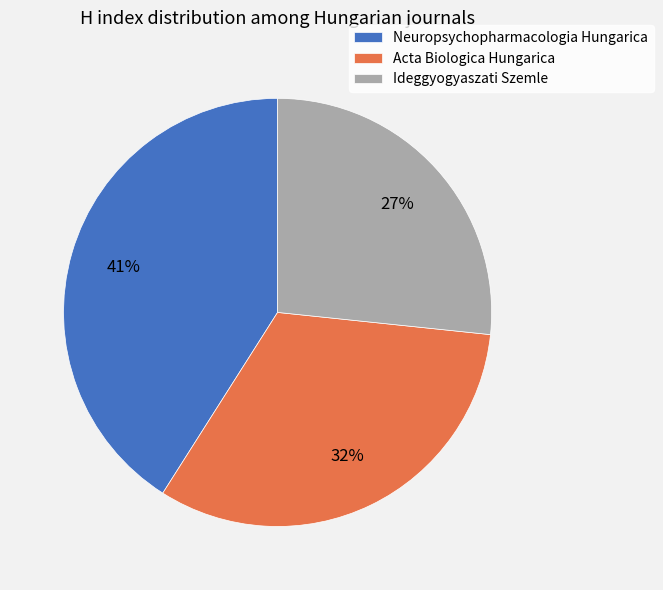

Is there any slice that represents more than half of the pie?

No